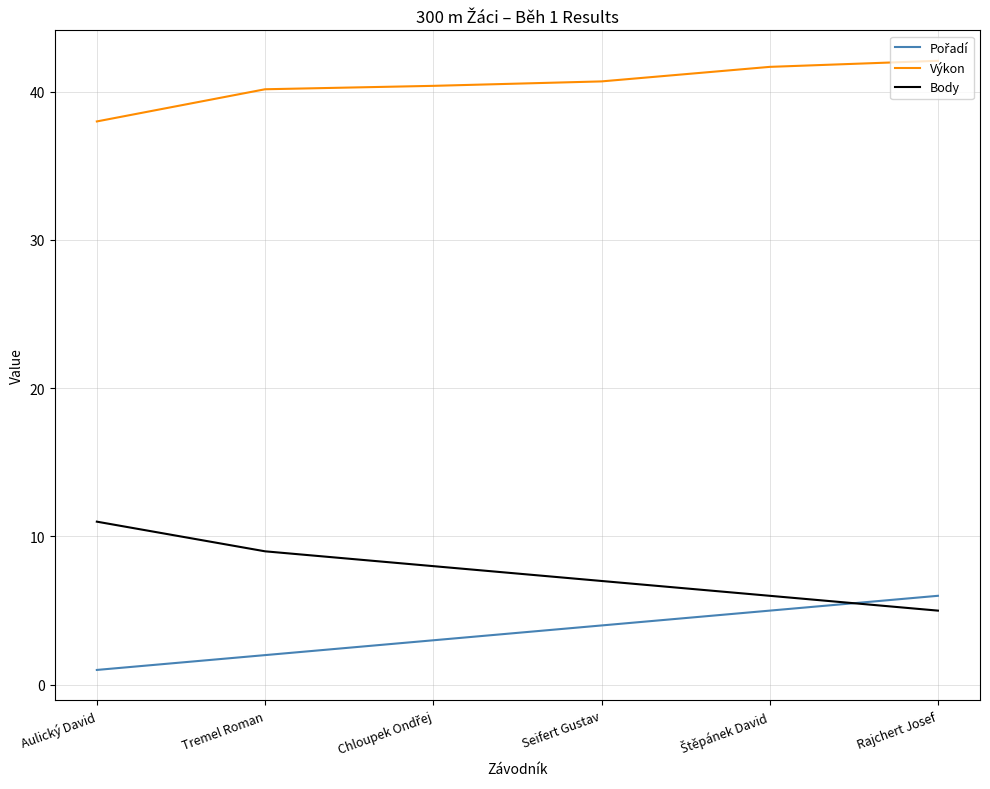

Does the chart display data point markers on the line(s)?

No